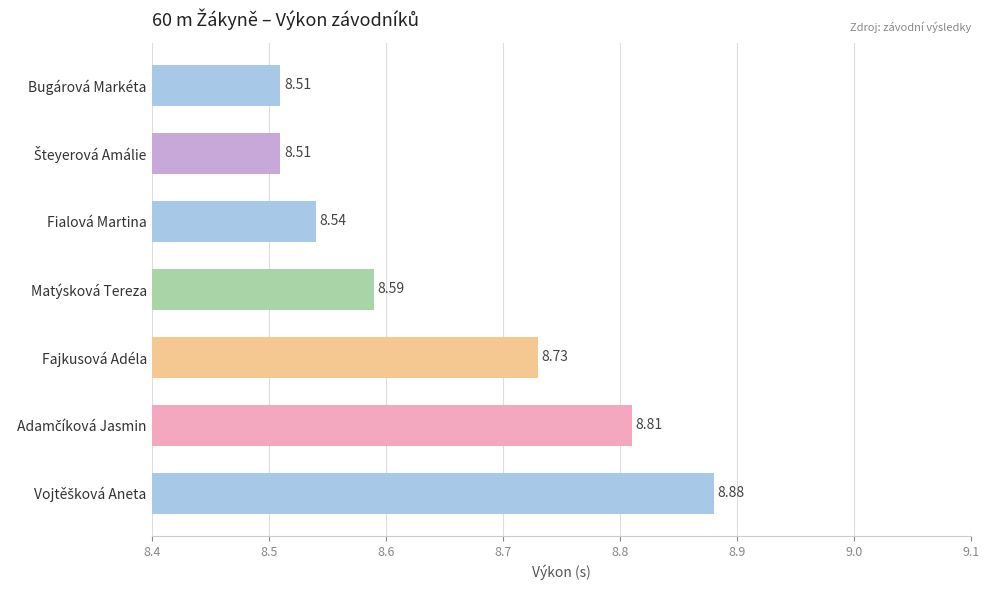

What is the average value?

8.7